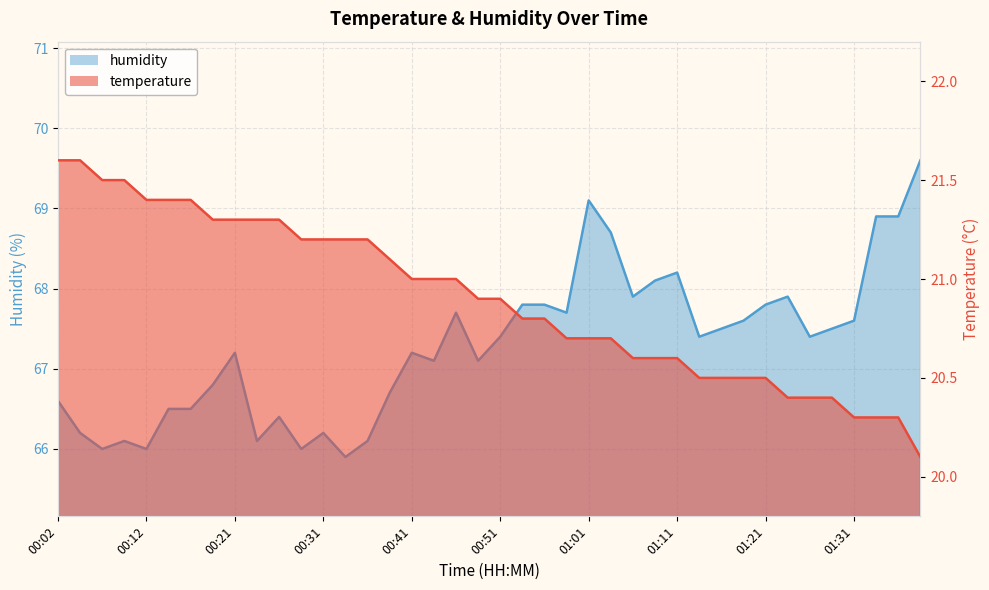

Reading left to right, list all the values displayed in this chart.

temperature: 00:02=21.6	00:04=21.6	00:07=21.5	00:09=21.5	00:12=21.4	00:14=21.4	00:17=21.4	00:19=21.3	00:21=21.3	00:24=21.3	00:26=21.3	00:29=21.2	00:31=21.2	00:34=21.2	00:36=21.2	00:39=21.1	00:41=21.0	00:44=21.0	00:46=21.0	00:49=20.9	00:51=20.9	00:54=20.8	00:56=20.8	00:59=20.7	01:01=20.7	01:03=20.7	01:06=20.6	01:08=20.6	01:11=20.6	01:13=20.5	01:16=20.5	01:18=20.5	01:21=20.5	01:23=20.4	01:26=20.4	01:28=20.4	01:31=20.3	01:33=20.3	01:36=20.3	01:38=20.1
humidity: 00:02=66.6	00:04=66.2	00:07=66.0	00:09=66.1	00:12=66.0	00:14=66.5	00:17=66.5	00:19=66.8	00:21=67.2	00:24=66.1	00:26=66.4	00:29=66.0	00:31=66.2	00:34=65.9	00:36=66.1	00:39=66.7	00:41=67.2	00:44=67.1	00:46=67.7	00:49=67.1	00:51=67.4	00:54=67.8	00:56=67.8	00:59=67.7	01:01=69.1	01:03=68.7	01:06=67.9	01:08=68.1	01:11=68.2	01:13=67.4	01:16=67.5	01:18=67.6	01:21=67.8	01:23=67.9	01:26=67.4	01:28=67.5	01:31=67.6	01:33=68.9	01:36=68.9	01:38=69.6